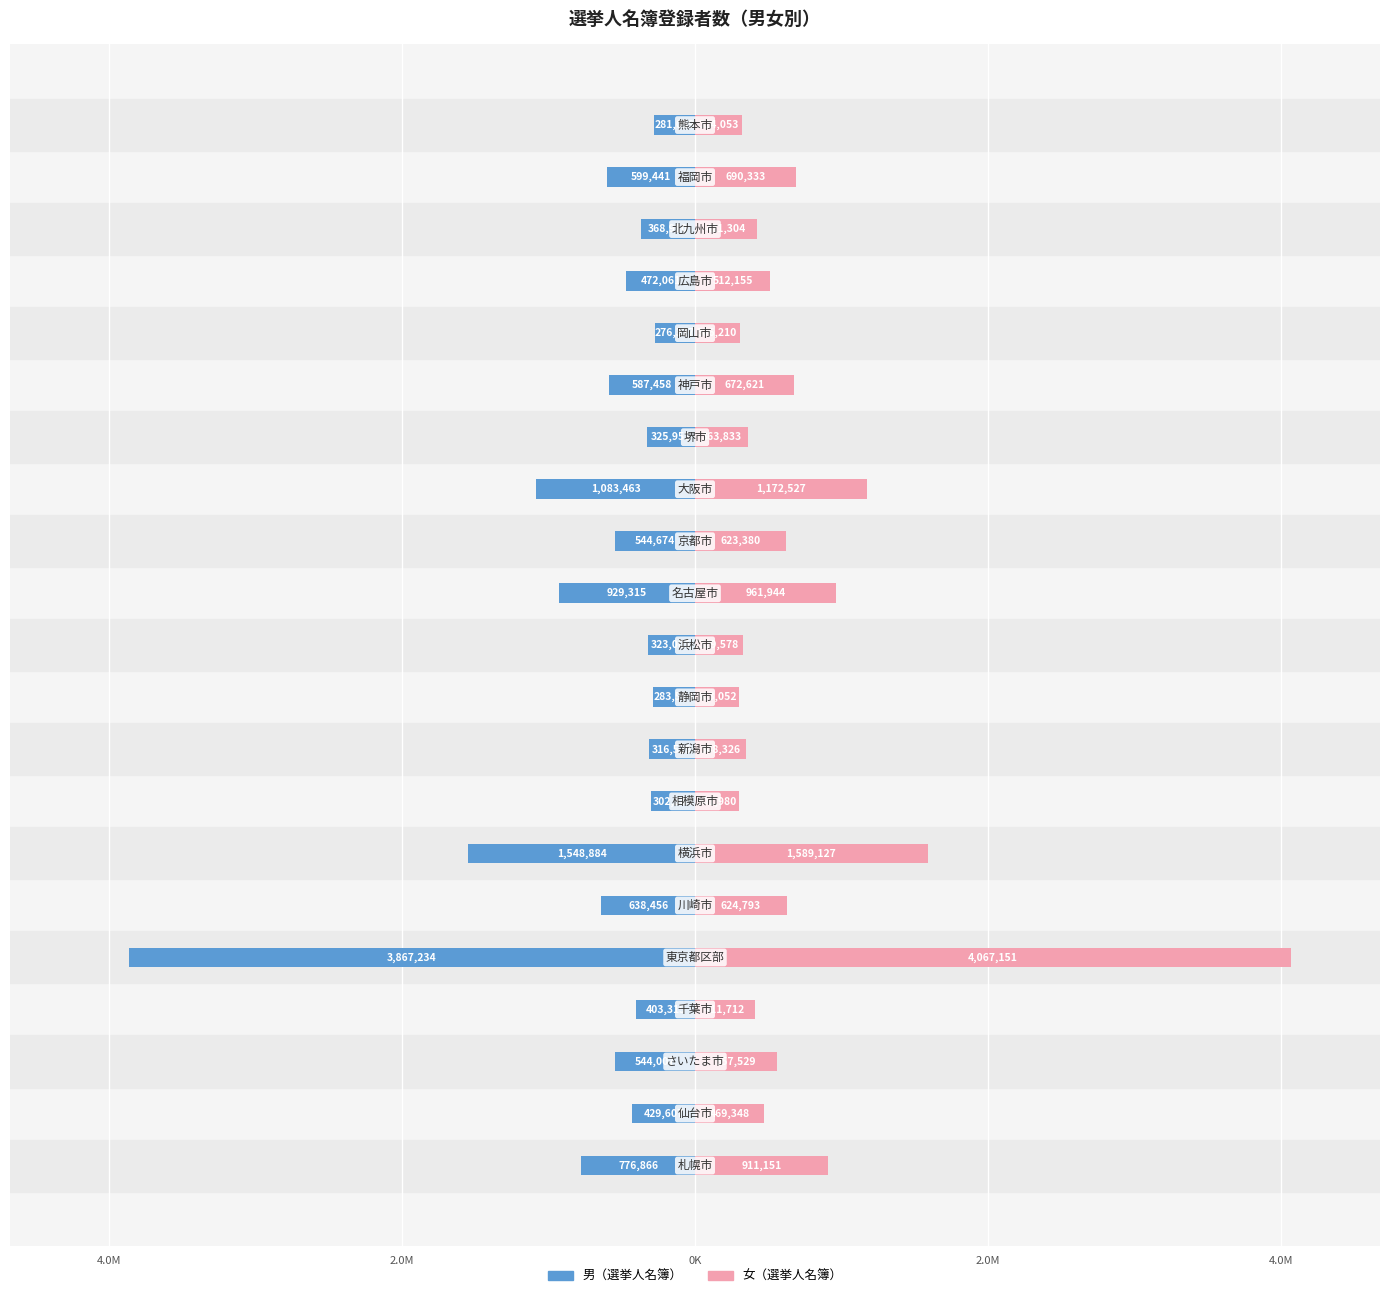

List the series in order of their overall mean, highest first.

女（選挙人名簿）, 男（選挙人名簿）